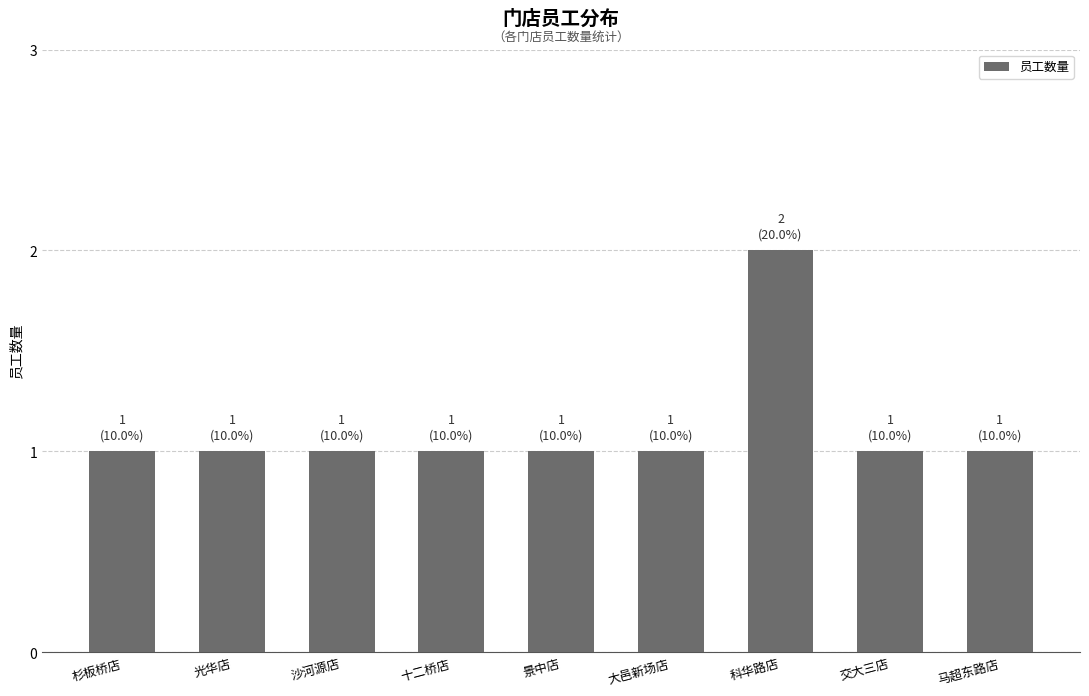

What is the sum of the values at 光华店 and 科华路店?

3